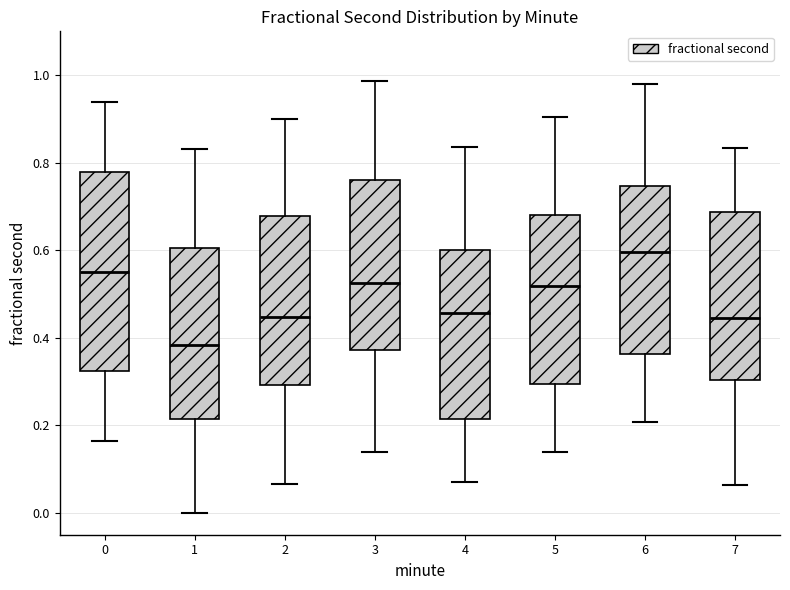

Comparing the boxes themselves (not the whiskers), which one is the tallest?

0